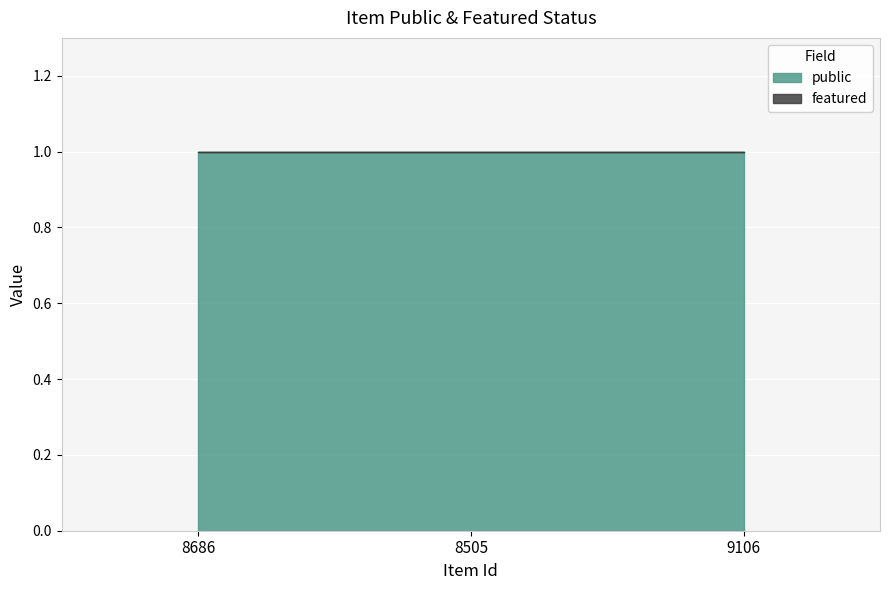

How many data points does each series have?

3